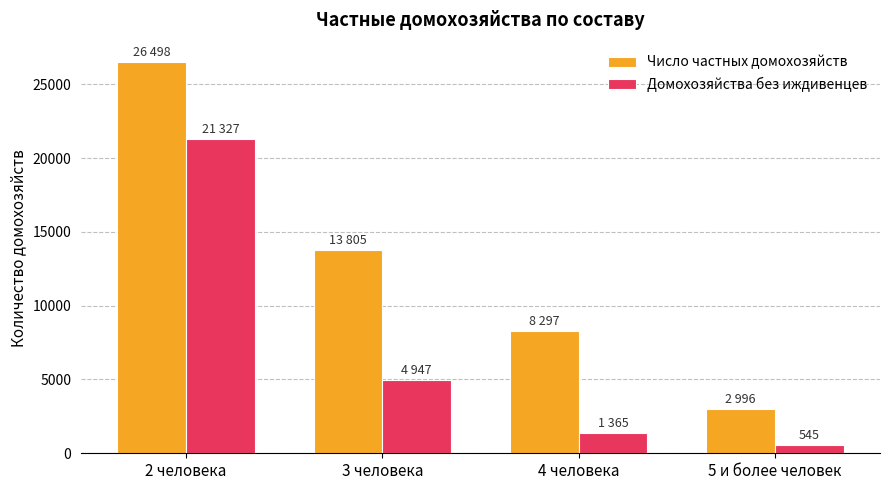

How many bars are there in each group?

2